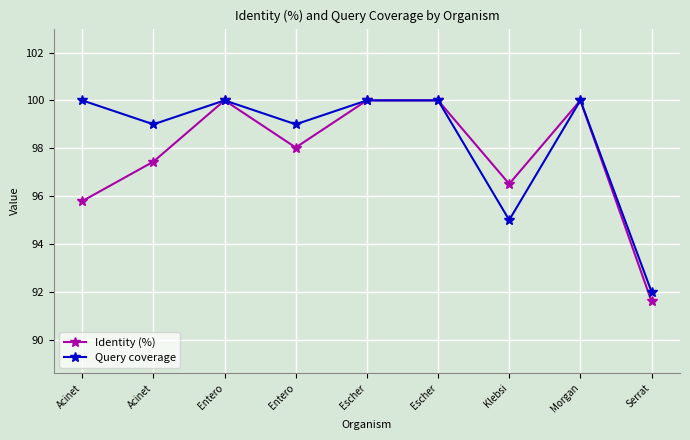

Does the chart display data point markers on the line(s)?

Yes